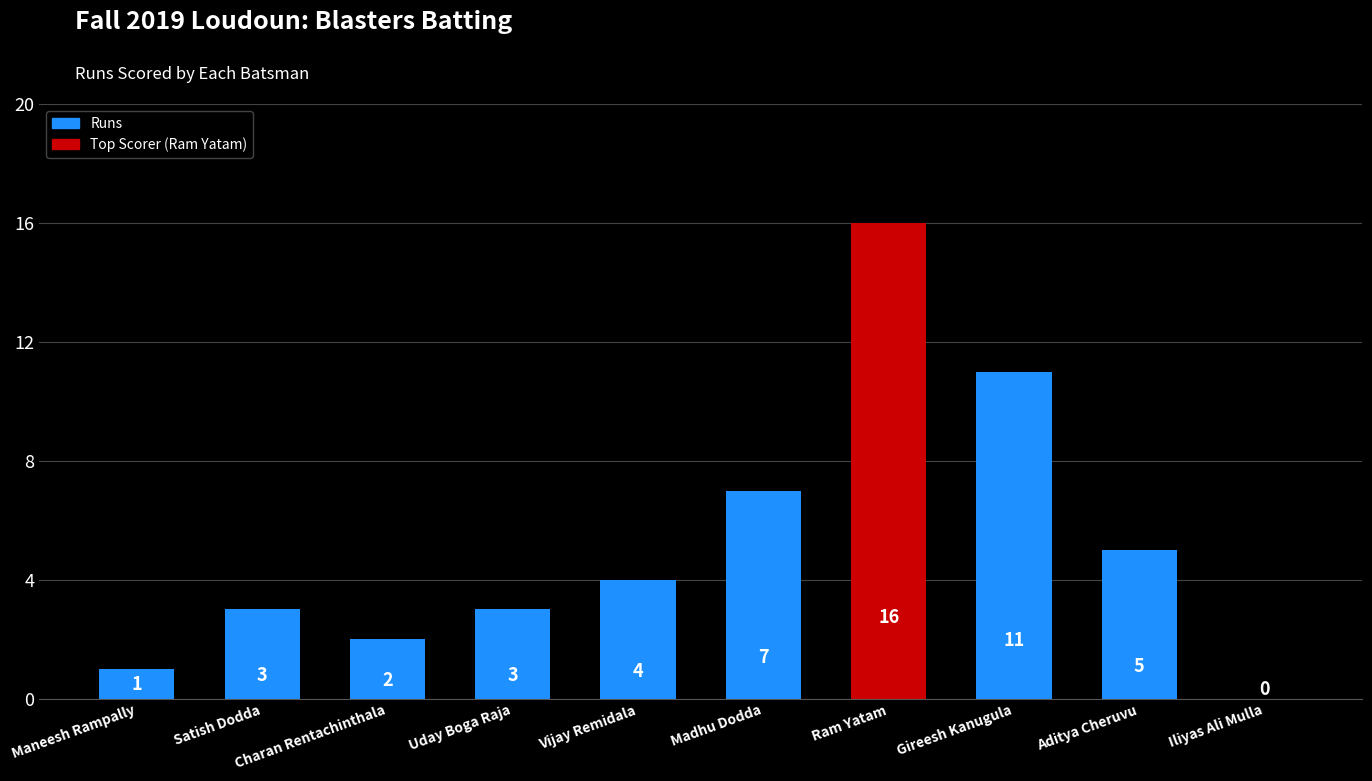

True or false: the data shows 7 at Madhu Dodda.

True